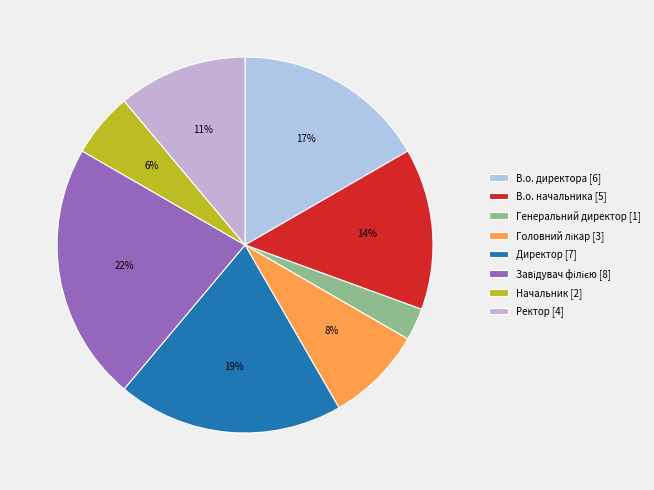

True or false: Завідувач філією accounts for 22% of the total.

True